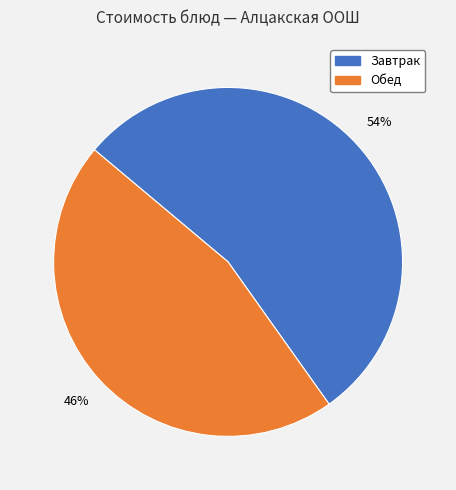

Is there any slice that represents more than half of the pie?

Yes